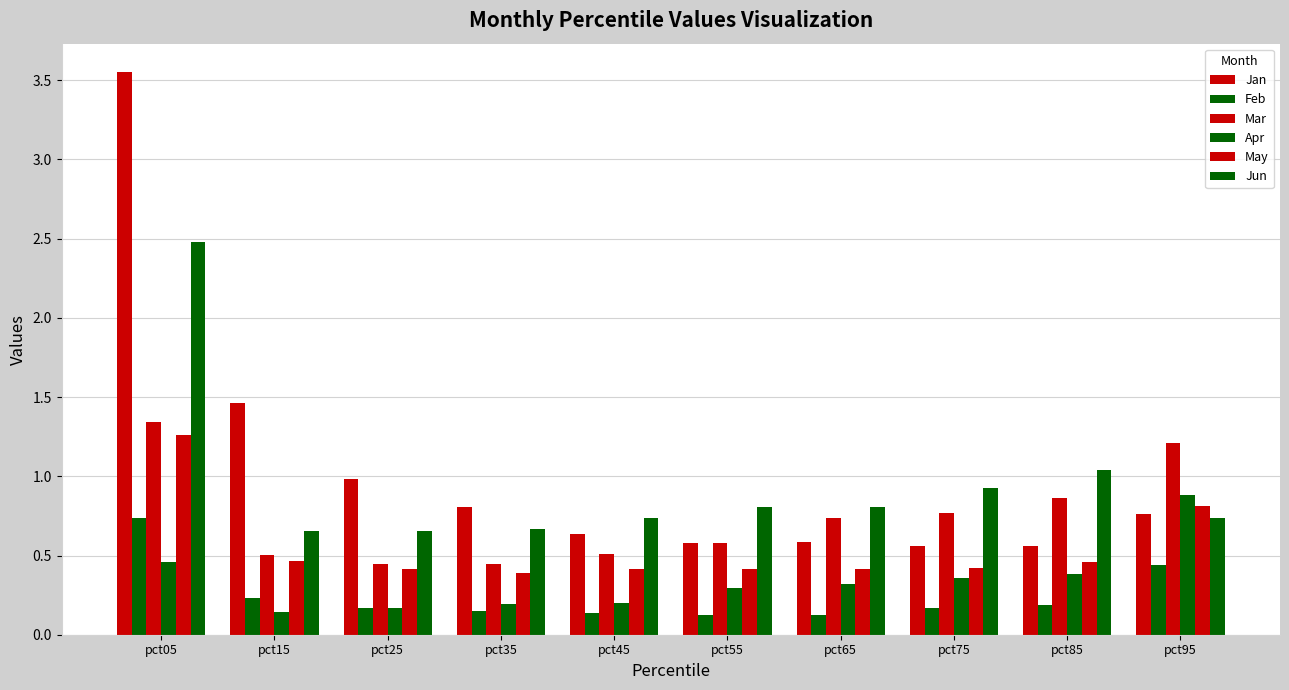

How many series are shown in this chart?

6